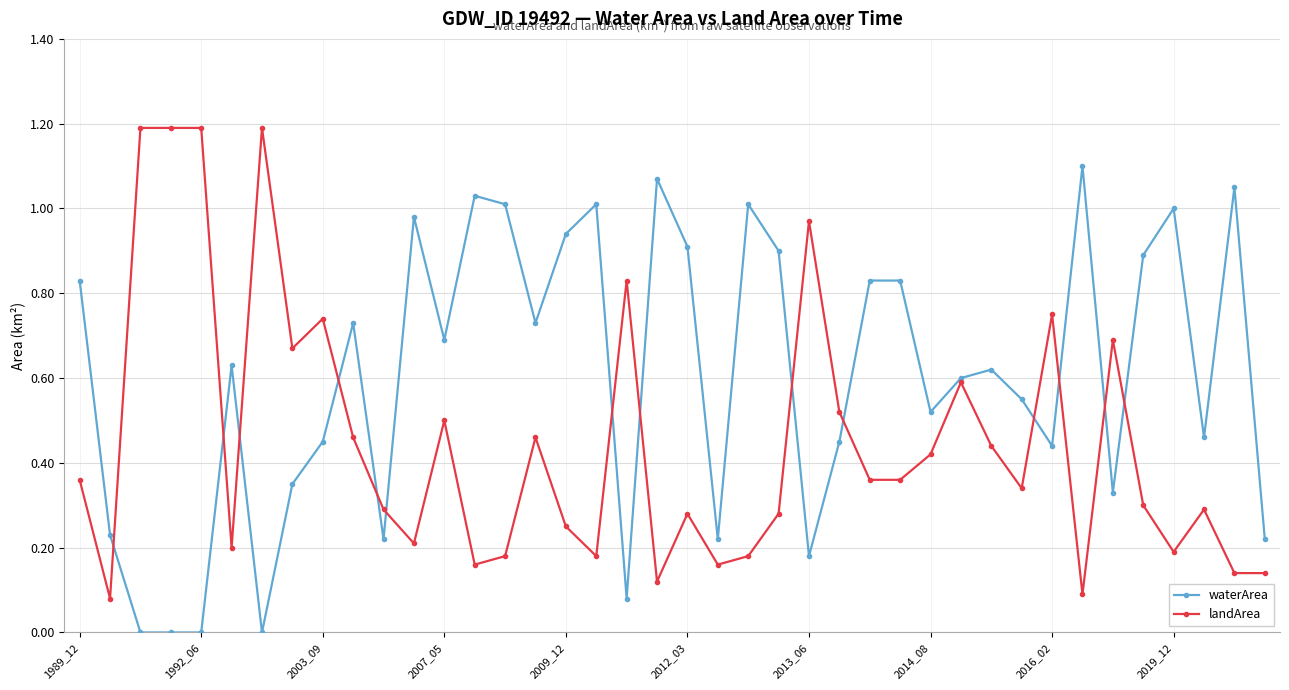

Count the number of categories in the chart.

40